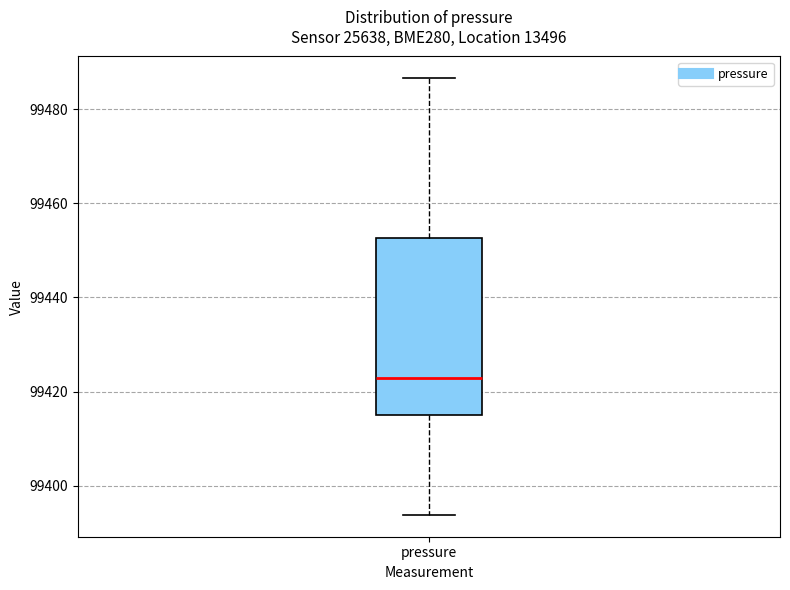

Where does the lower whisker of the box for pressure end on the y-axis? The values are not printed on the chart, so give them approximately, as read against the axis.

99394